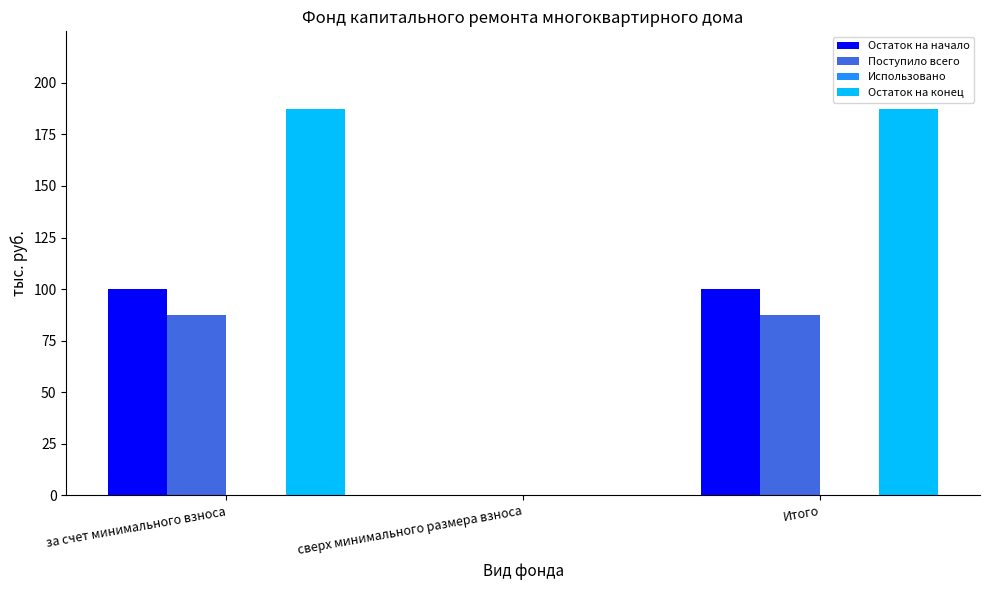

Between сверх минимального размера взноса and Итого, which series saw the biggest shift?

Остаток на конец